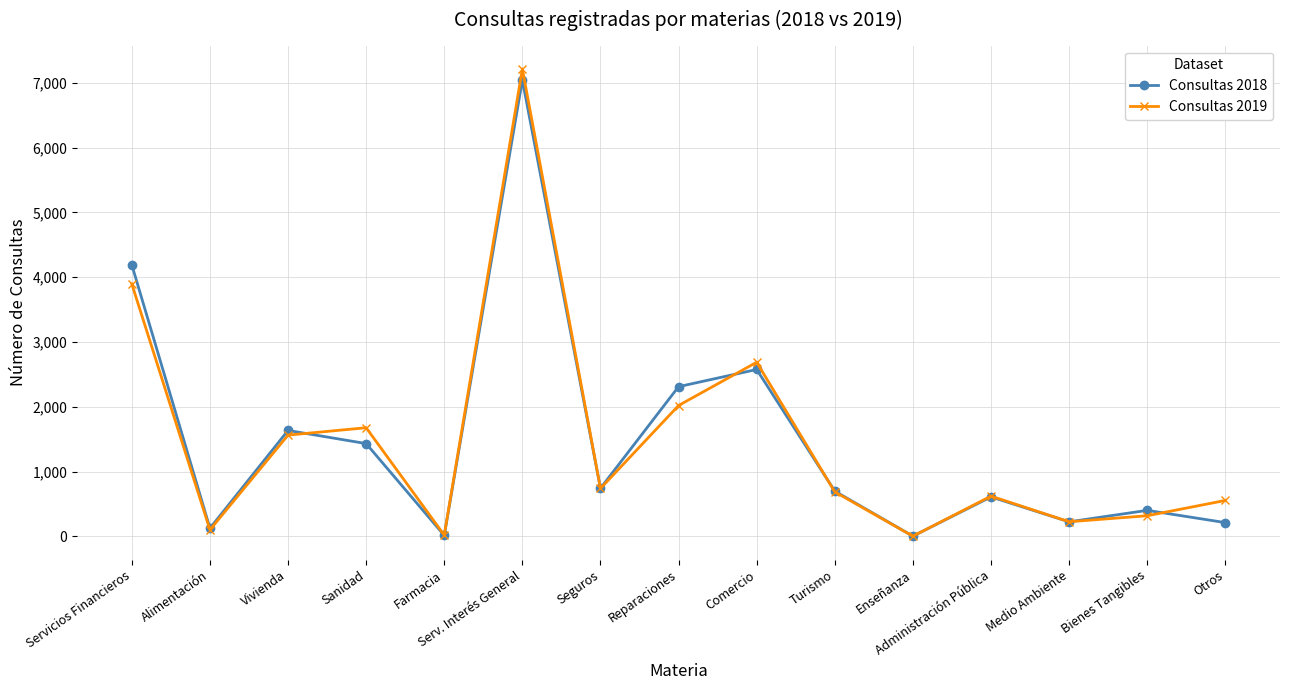

What are all the series names shown in the legend?

Consultas 2018, Consultas 2019